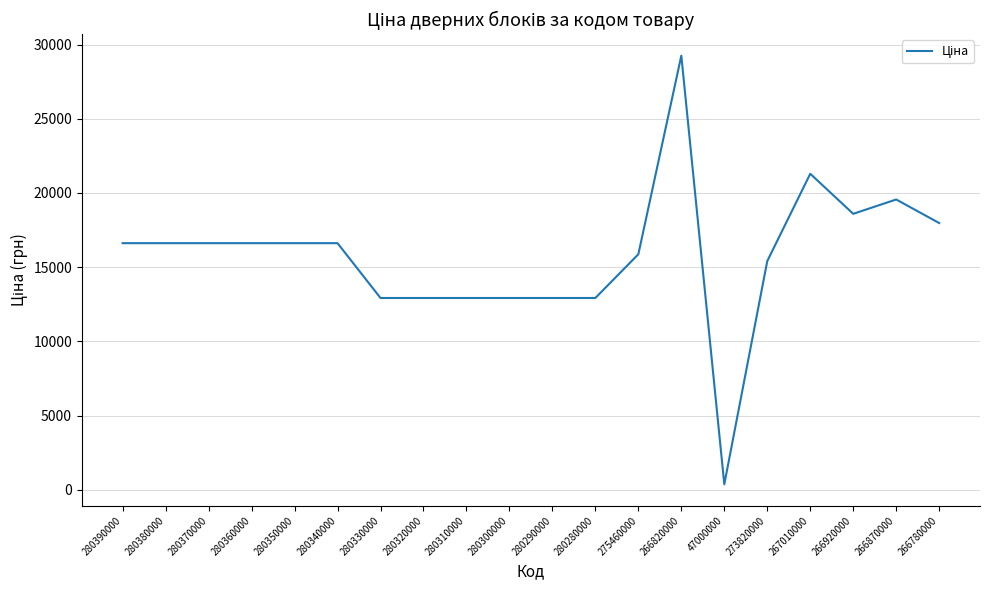

What is the sum of the values at 280300000 and 273820000?

28325.7